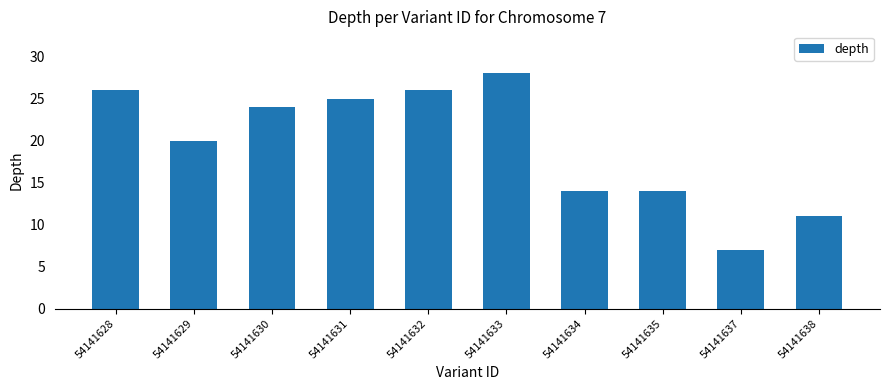

Reading left to right, transcribe all the data shown in this chart.

54141628=26	54141629=20	54141630=24	54141631=25	54141632=26	54141633=28	54141634=14	54141635=14	54141637=7	54141638=11